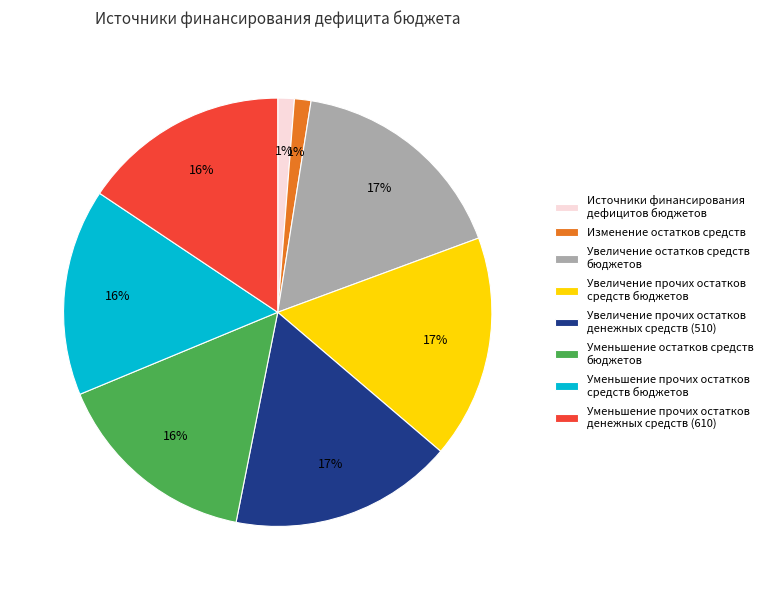

The Увеличение остатков средств бюджетов slice represents 17% of the pie. True or false?

True